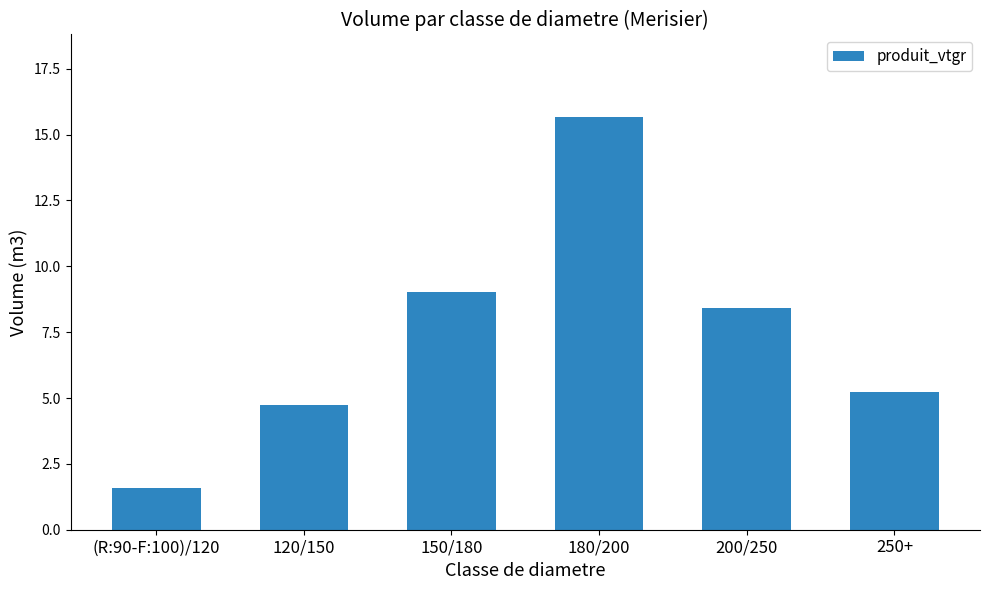

Approximately how many times larger is the value at 250+ compared to 180/200?

0.3